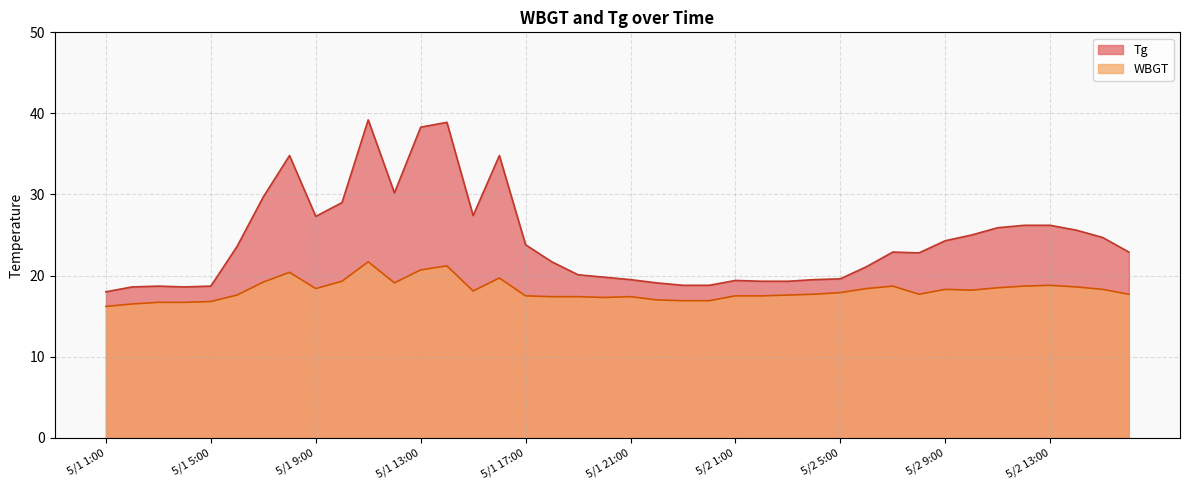

At which category is the sum across all series the highest?

5/1 11:00